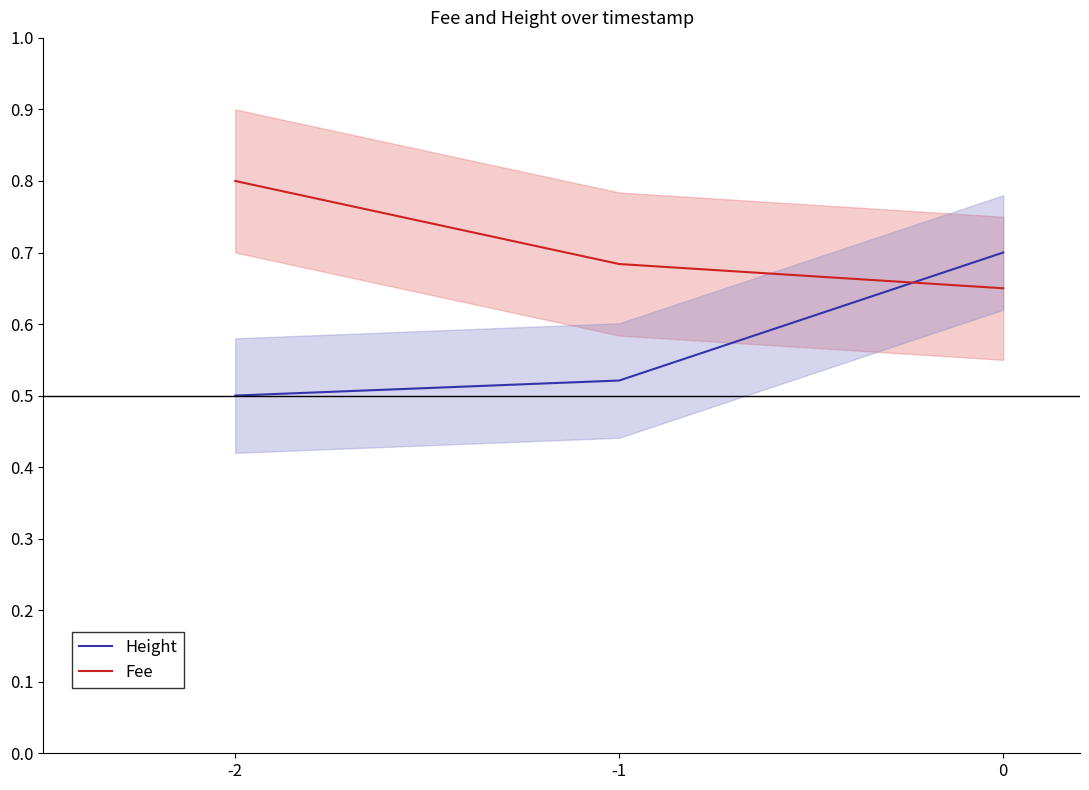

Is it true that Height equals 0.3 at -2?

False